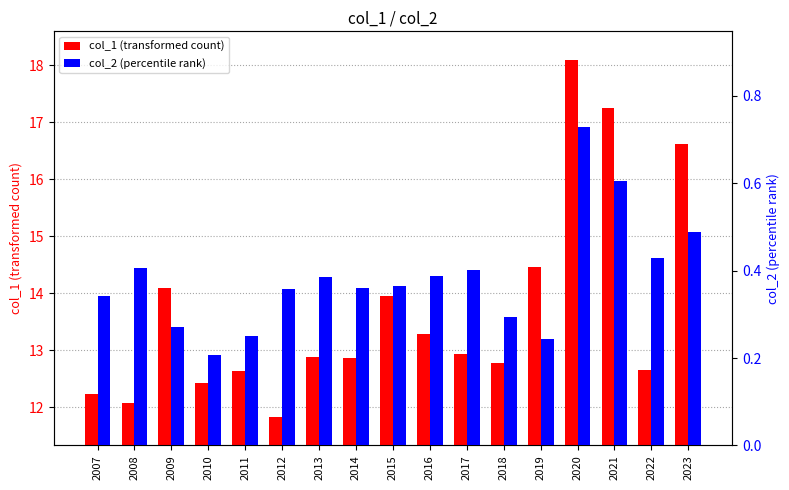

How many data points does each series have?

17